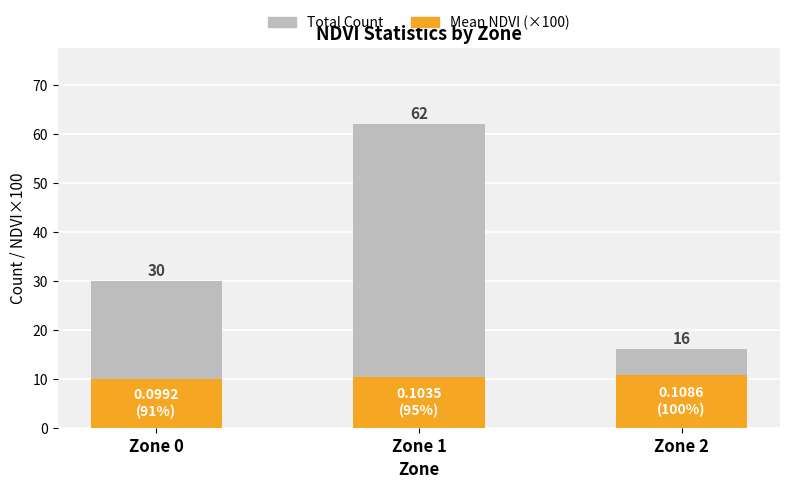

What is the greatest value displayed?

62.0